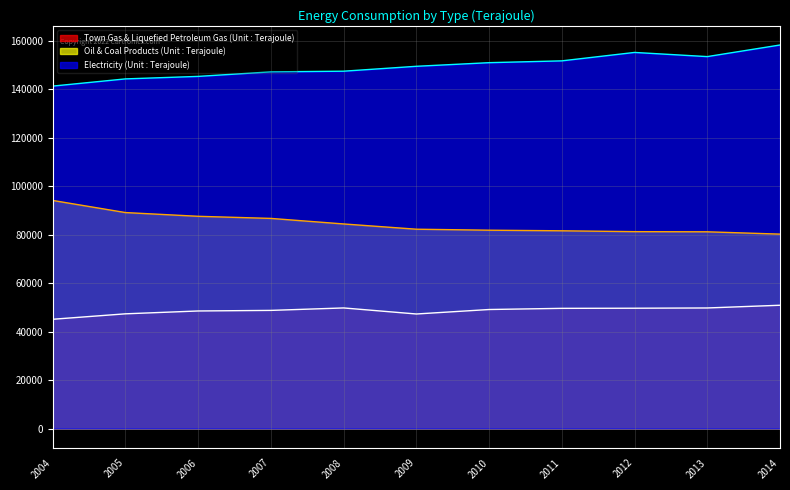

The Electricity (Unit : Terajoule) series shows 150859 at 2010. True or false?

True